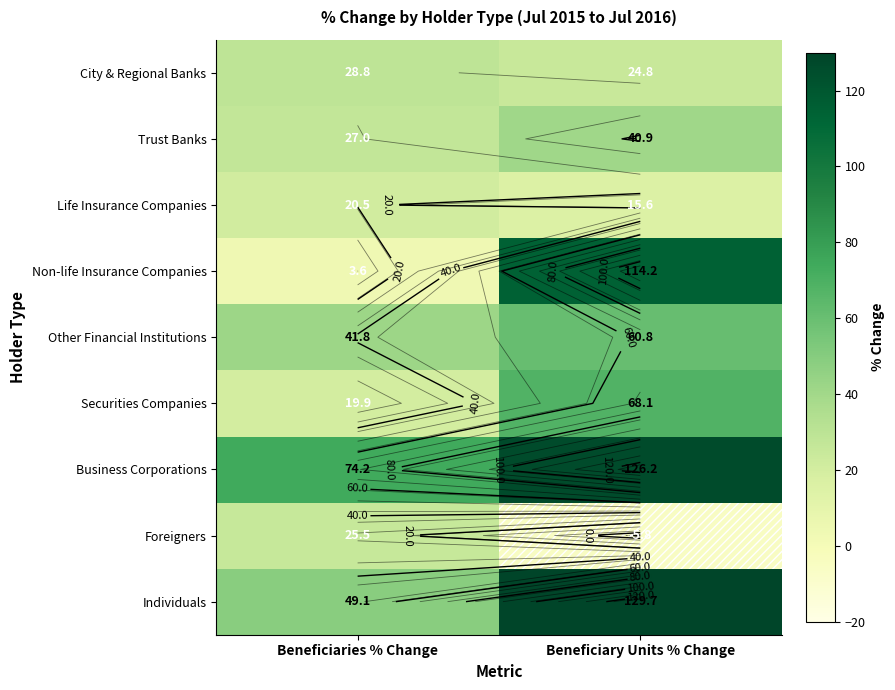

Count the number of categories in the chart.

2